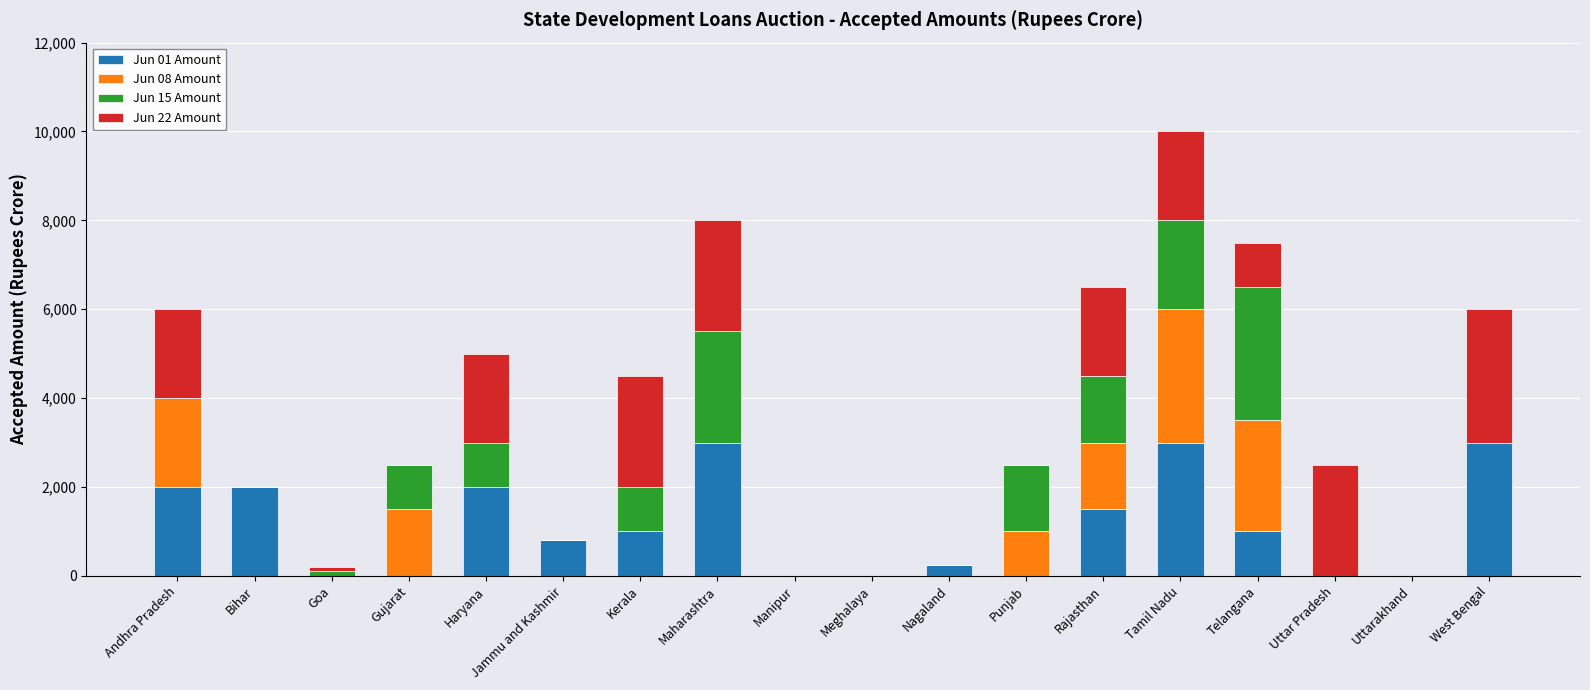

Is it true that Jun 01 Amount equals 1814 at Maharashtra?

False